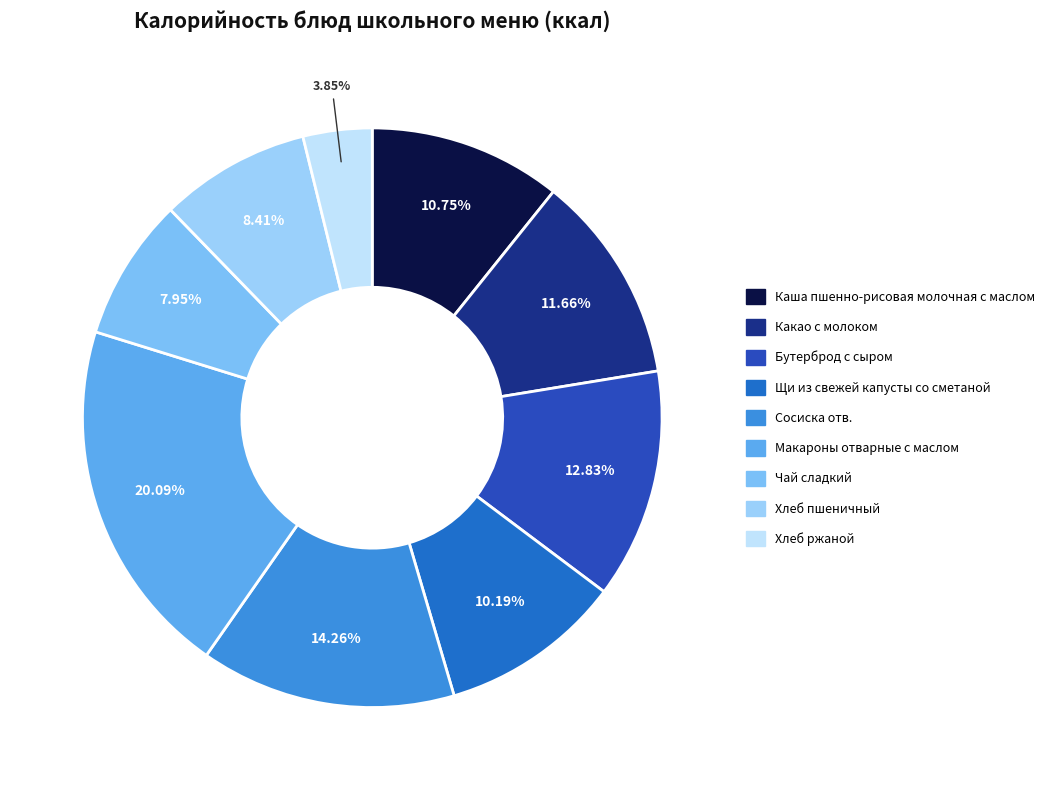

Count the number of slices in the pie.

9